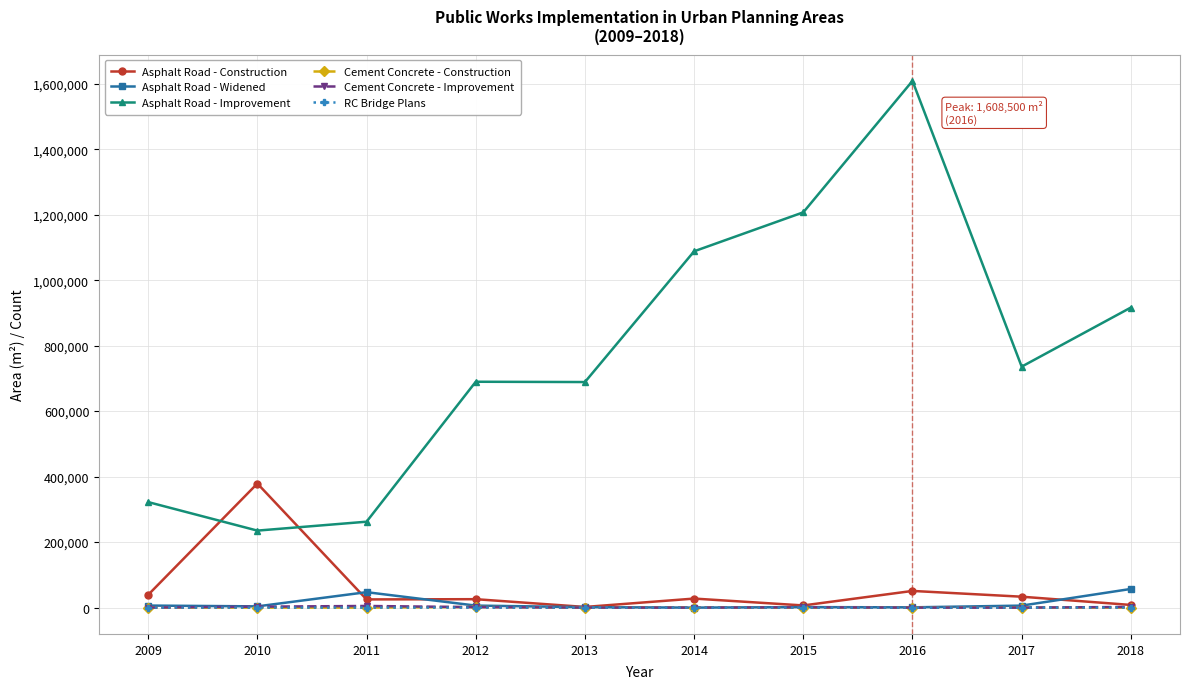

How many data points in RC Bridge Plans are less than 1?

5